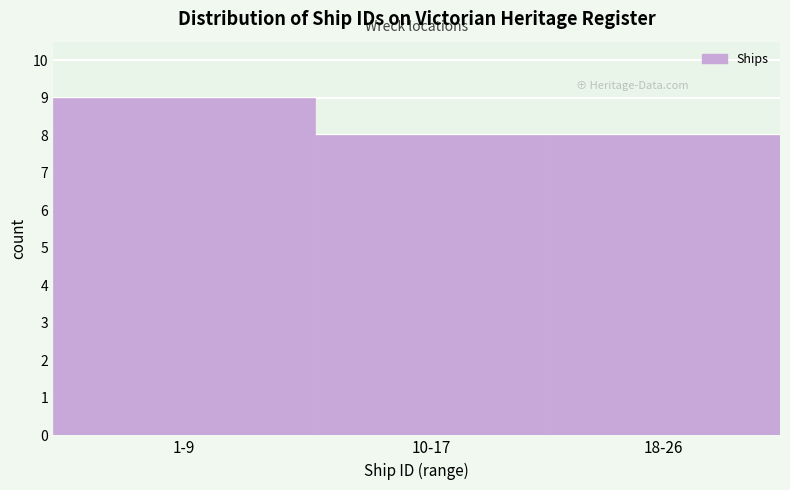

Reading left to right, what are all the values shown in this chart?

9	8	8